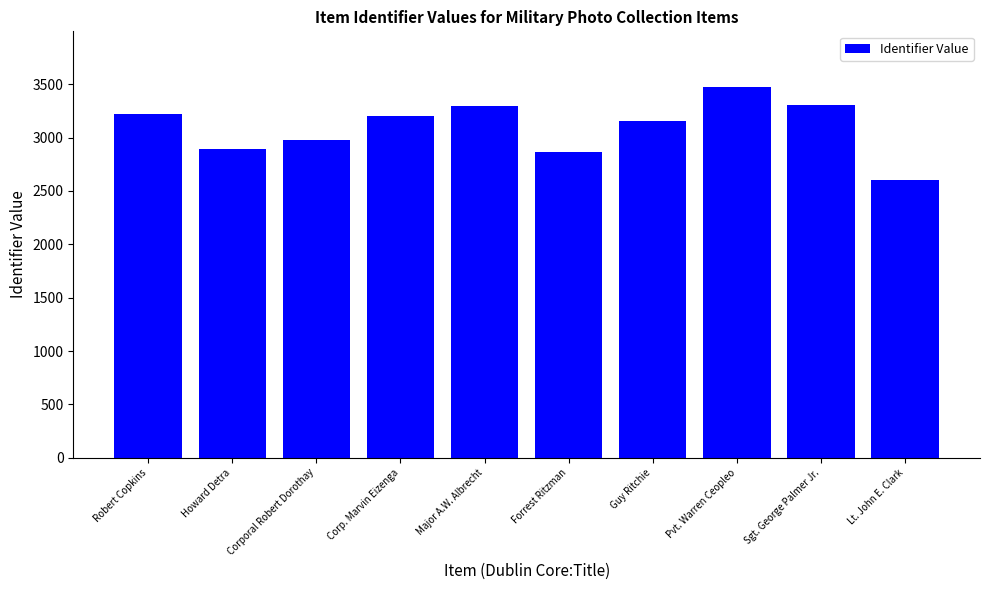

At which label is the value closest to 3040?

Corporal Robert Dorothay